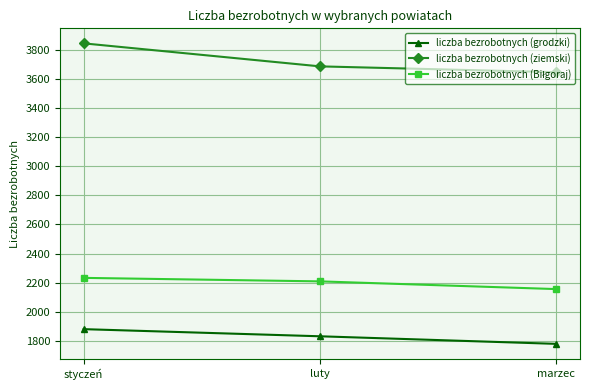

How many categories are shown in the chart?

3